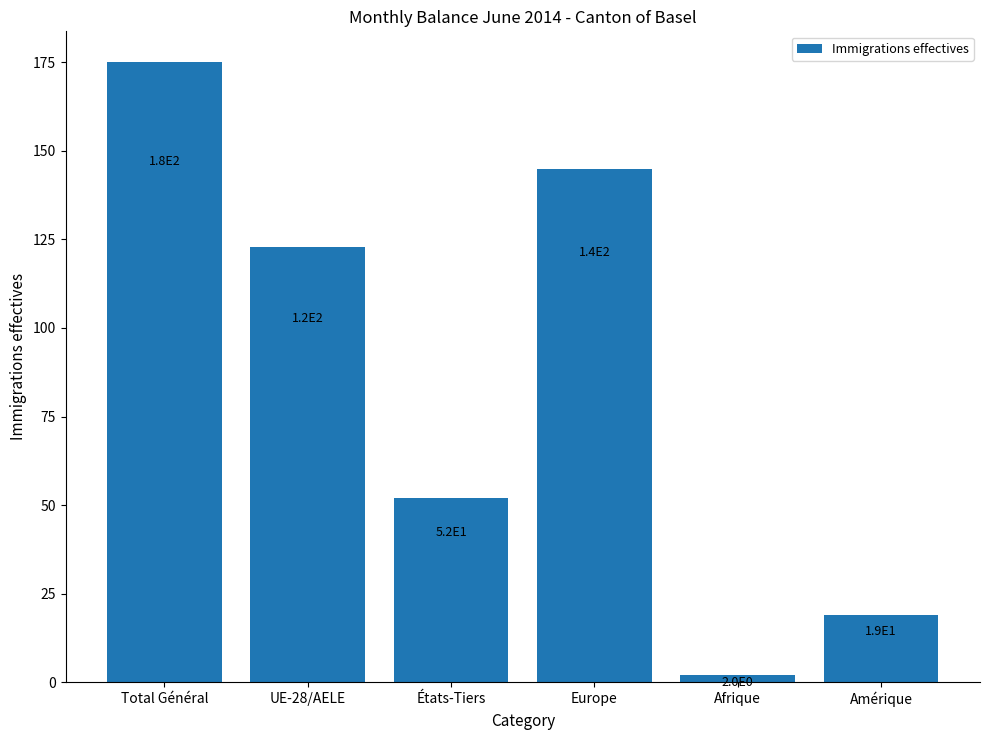

How many data points are less than 123?

3